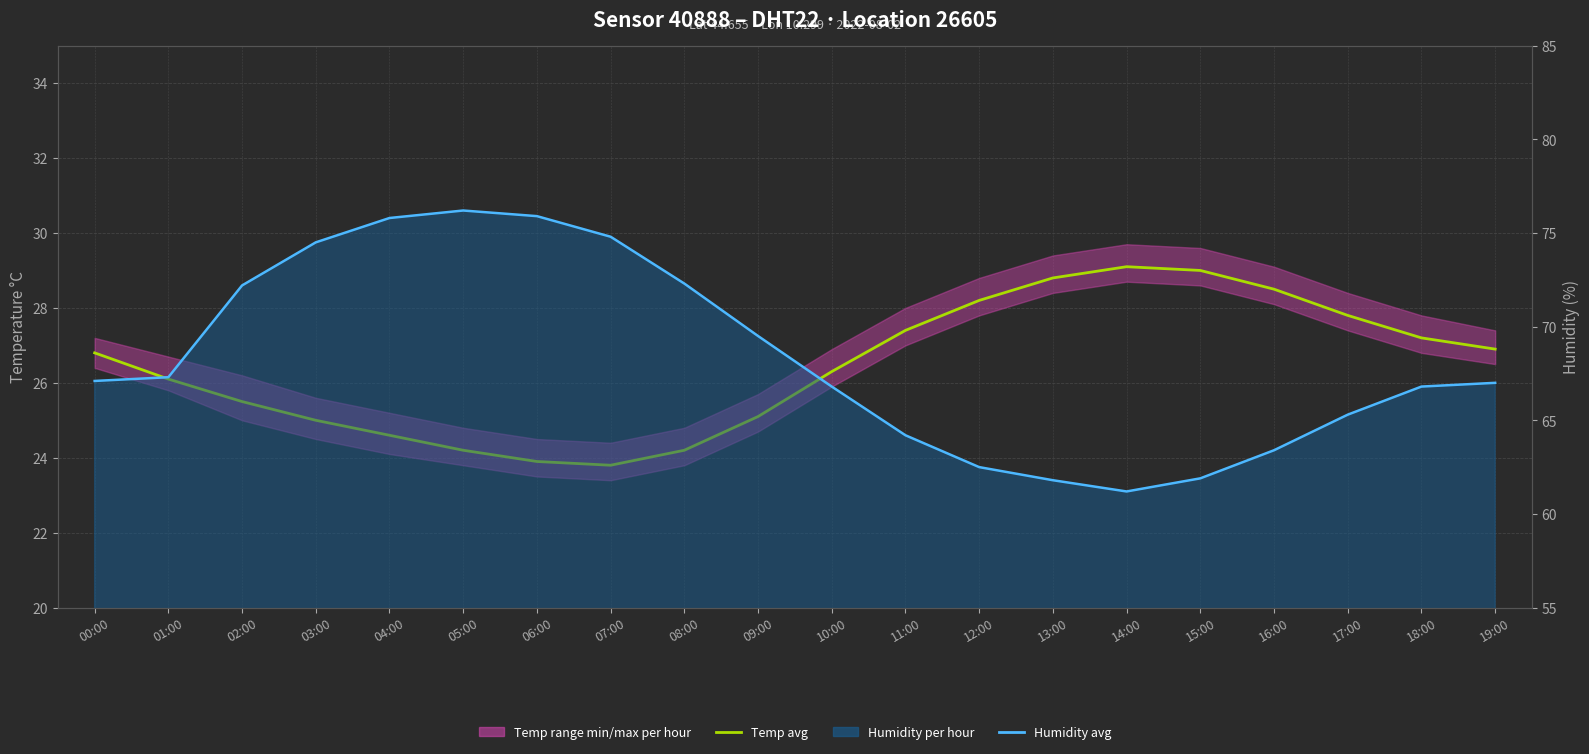

What is the label of the 9th point from the left?

08:00